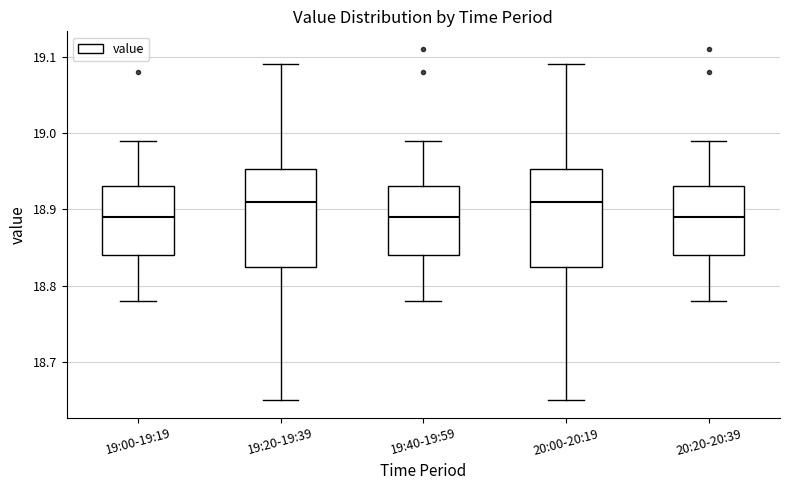

Reading left to right, read every box against the y-axis: the position of its median line, the range the box covers, and the ends of its whiskers. The values are not printed on the chart, so give them approximately, as read against the axis.

19:00-19:19: median 18.89, box 18.84 to 18.93, whiskers 18.78 to 18.99
19:20-19:39: median 18.91, box 18.83 to 18.95, whiskers 18.65 to 19.09
19:40-19:59: median 18.89, box 18.84 to 18.93, whiskers 18.78 to 18.99
20:00-20:19: median 18.91, box 18.83 to 18.95, whiskers 18.65 to 19.09
20:20-20:39: median 18.89, box 18.84 to 18.93, whiskers 18.78 to 18.99